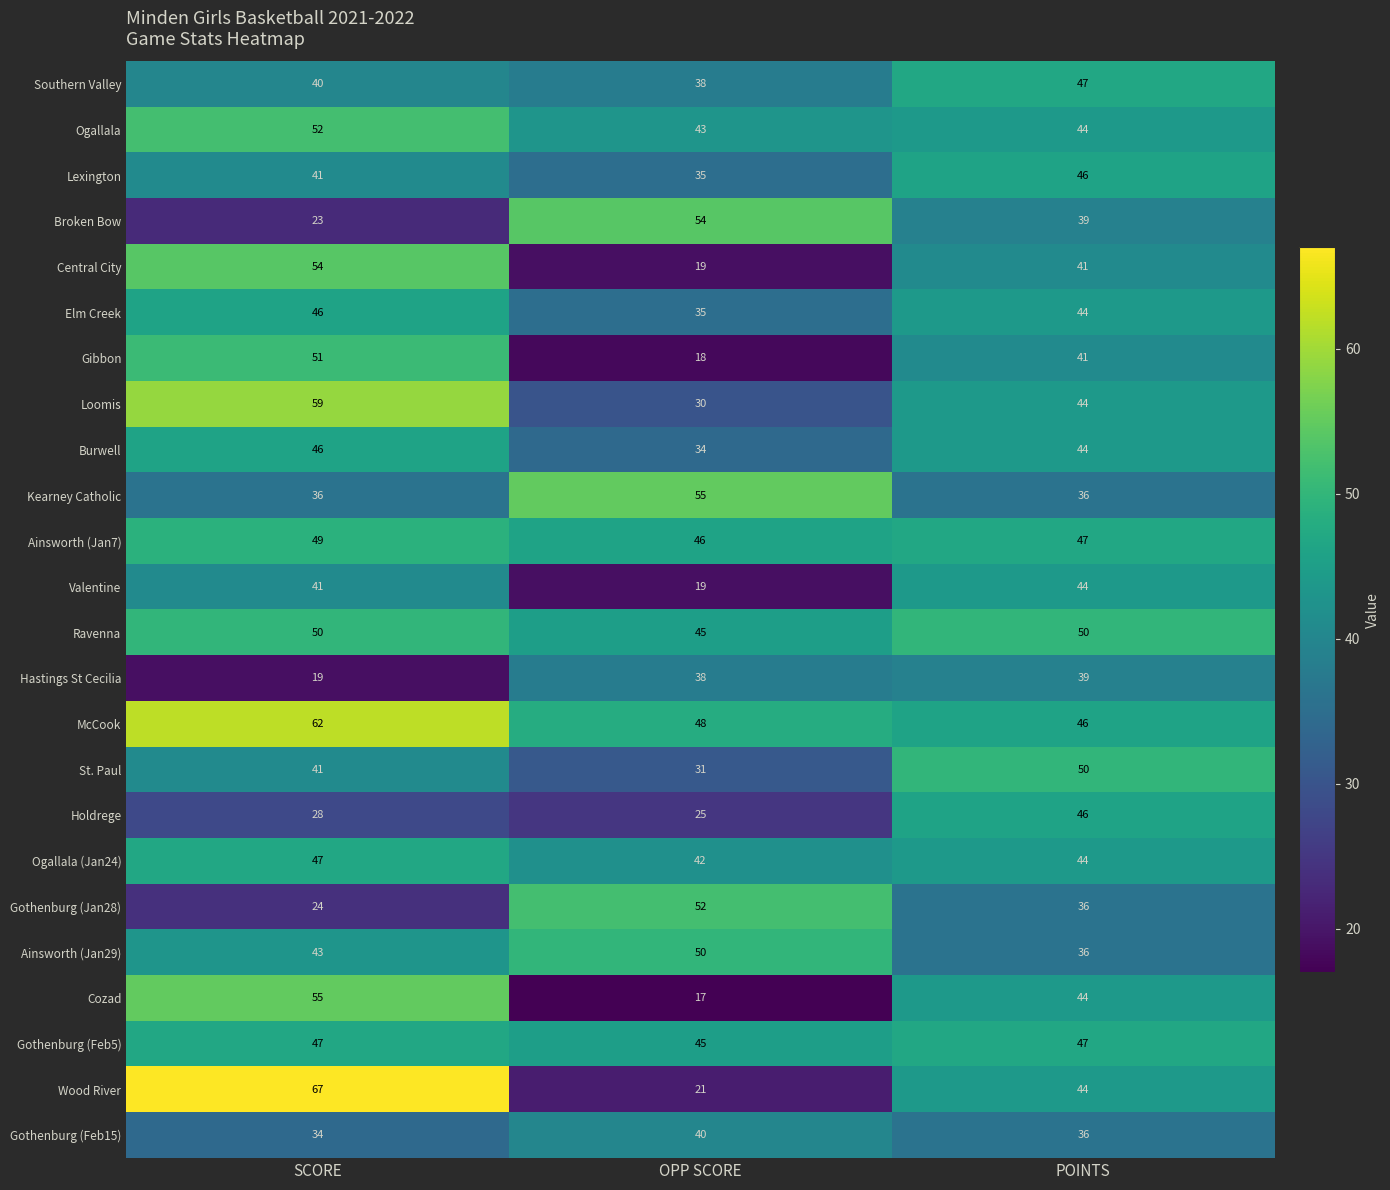

The value of Gothenburg (Feb5) at OPP SCORE is 45. True or false?

True